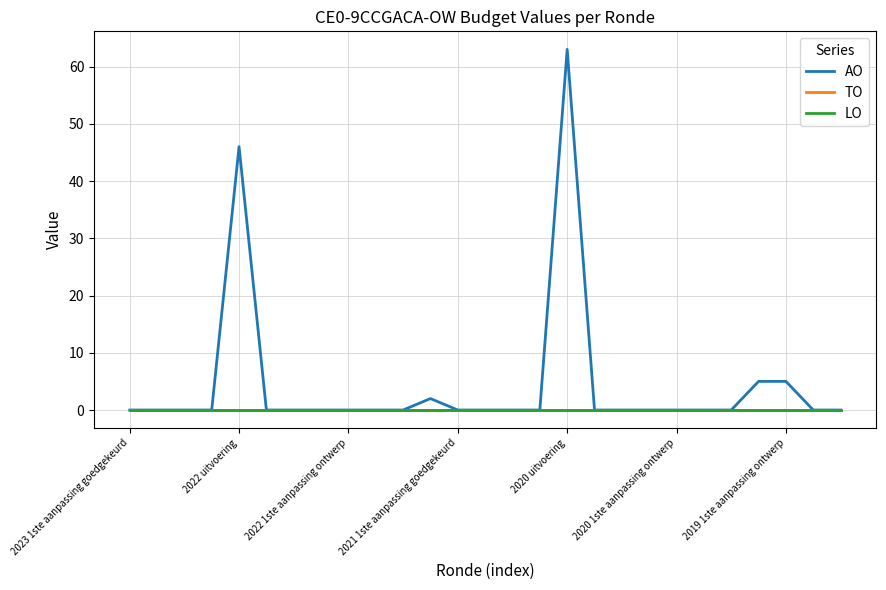

What is the label of the 1st point from the left?

2023 1ste aanpassing goedgekeurd